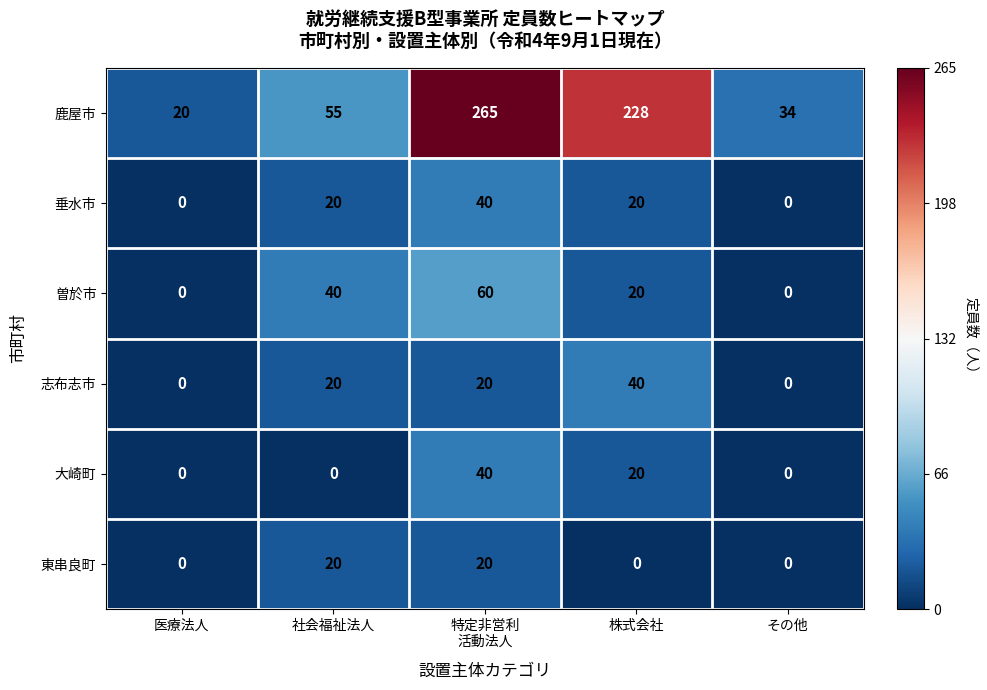

What is the average value of the 曽於市 series?

24